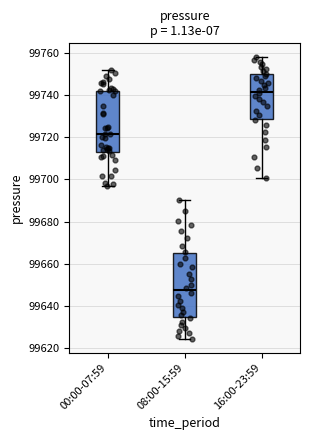

Reading left to right, read every box against the y-axis: the position of its median line, the range the box covers, and the ends of its whiskers. The values are not printed on the chart, so give them approximately, as read against the axis.

00:00-07:59: median 99722, box 99714 to 99742, whiskers 99696 to 99752
08:00-15:59: median 99648, box 99634 to 99666, whiskers 99624 to 99690
16:00-23:59: median 99742, box 99728 to 99750, whiskers 99700 to 99758